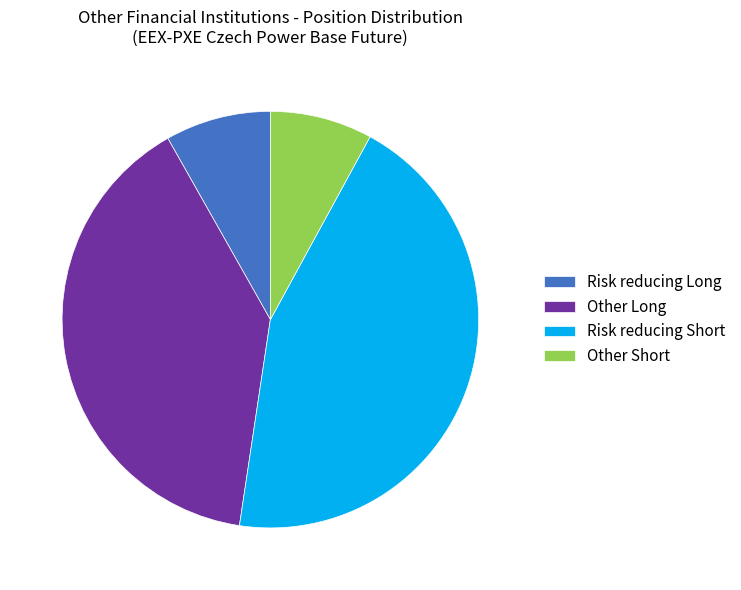

Count the number of slices in the pie.

4